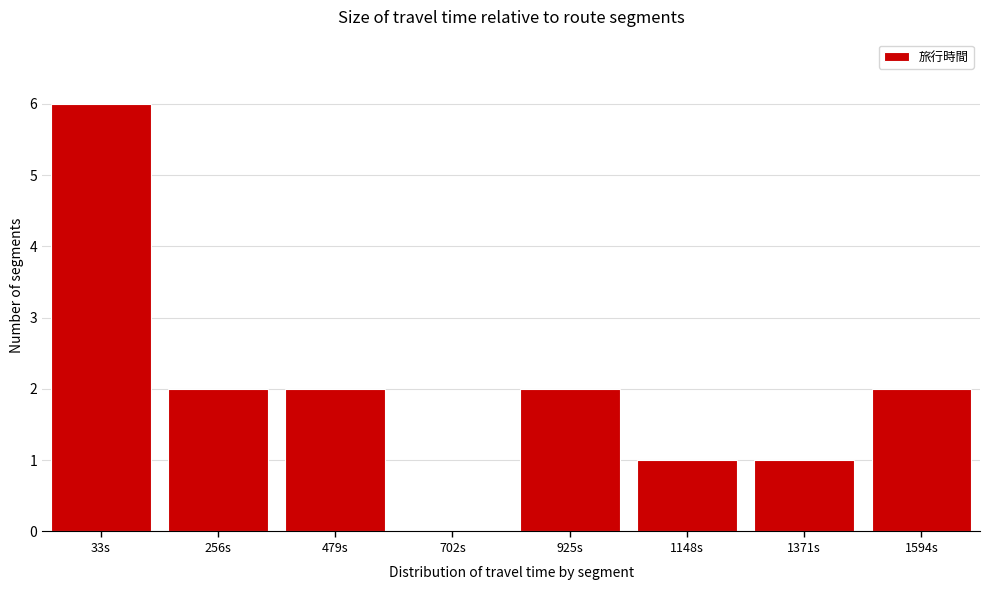

Reading left to right, what are all the values shown in this chart?

33s=6	256s=2	479s=2	702s=0	925s=2	1148s=1	1371s=1	1594s=2